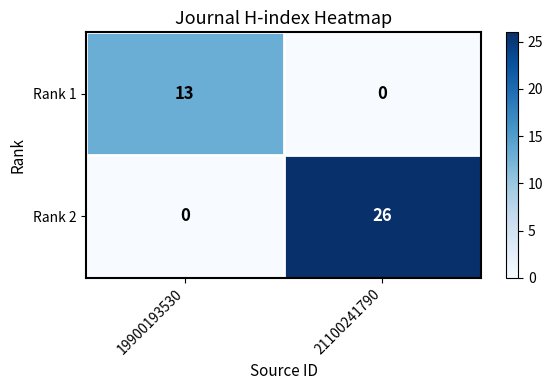

What is the difference between the Rank 1 values at 21100241790 and 19900193530?

13